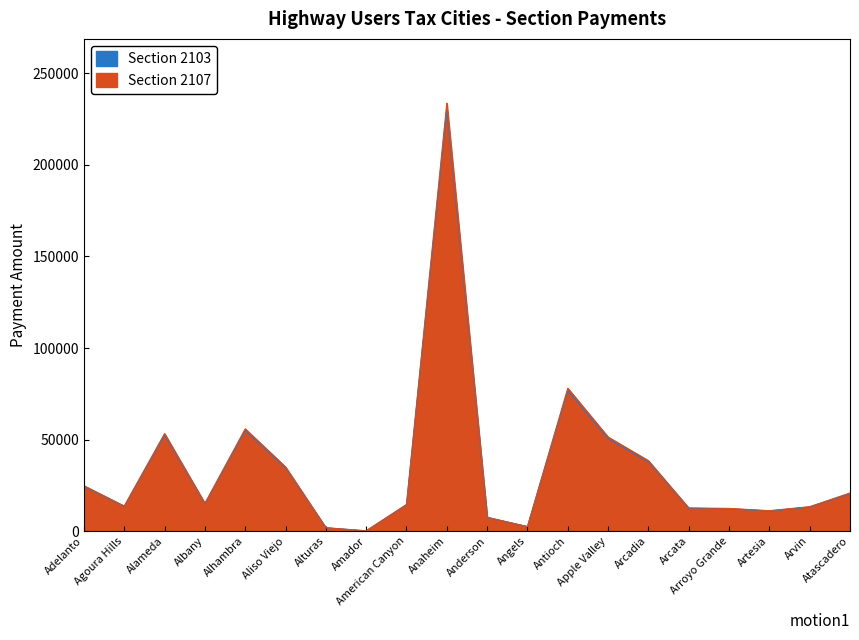

What is the spread (max minus min) of values at Arvin?

222.3